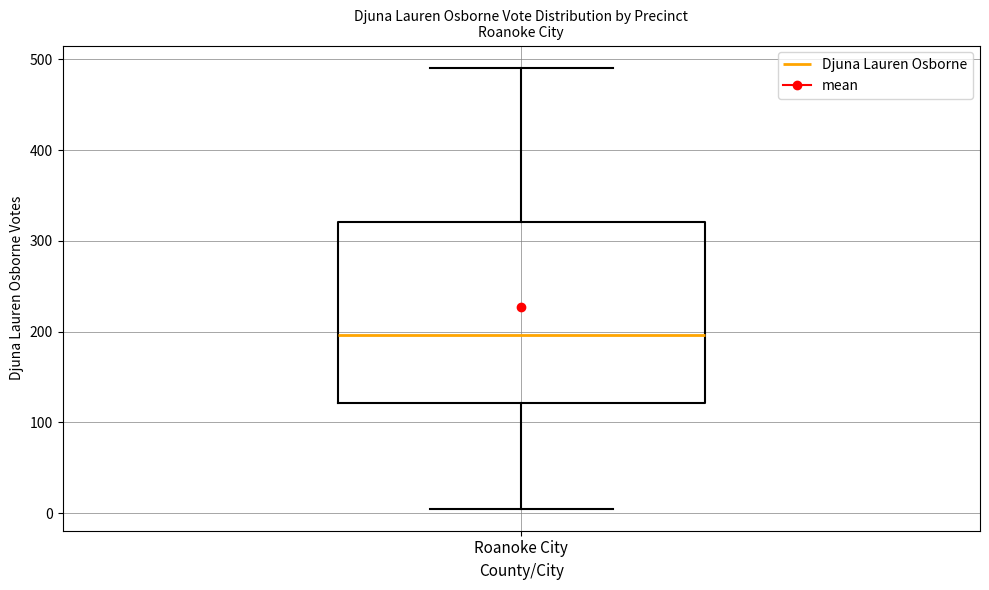

Transcribe this box plot: give where the median line is, the range the box spans, and where the two whiskers end, as read against the y-axis. The values are not printed on the chart, so give them approximately, as read against the axis.

median 200, box 120 to 320, whiskers 10 to 490